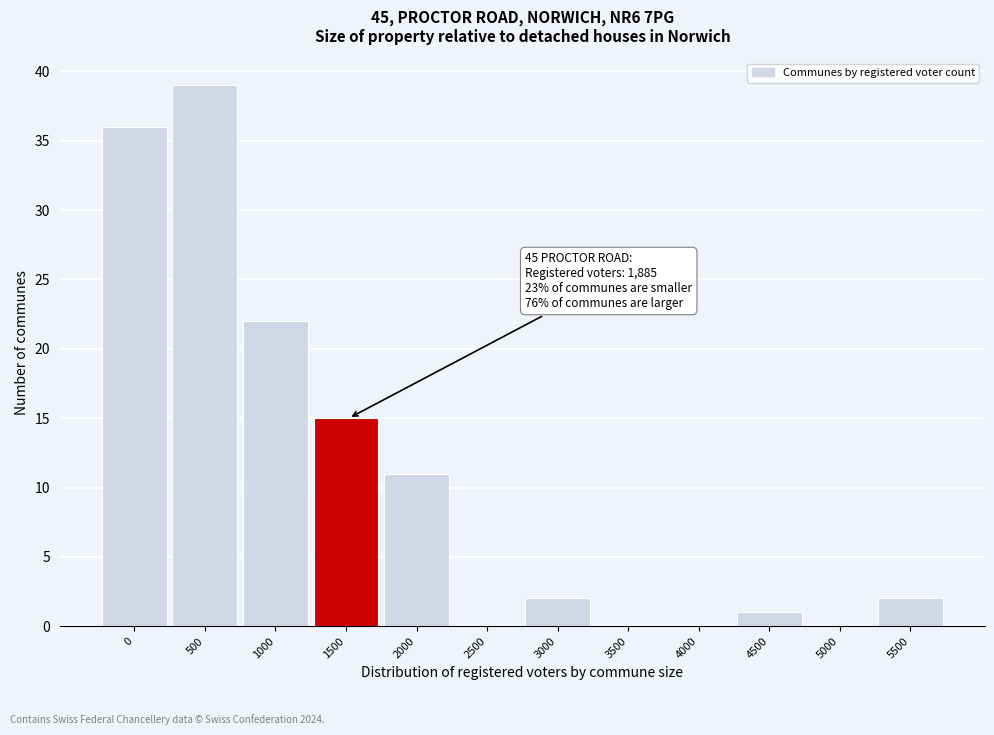

Reading right to left, list all the values displayed in this chart.

5500=2	5000=0	4500=1	4000=0	3500=0	3000=2	2500=0	2000=11	1500=15	1000=22	500=39	0=36